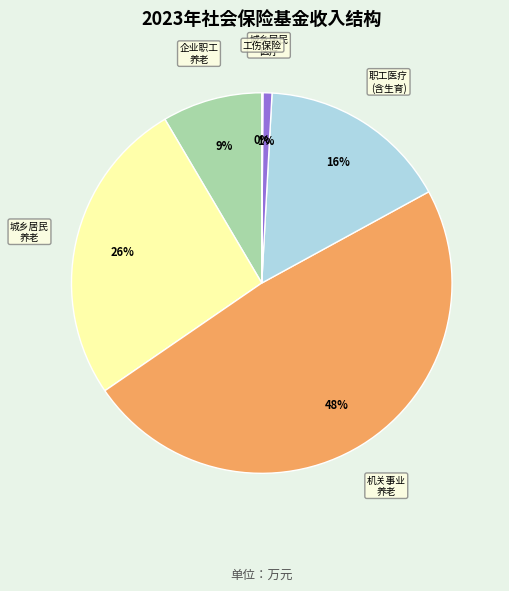

Does any single category account for the majority?

No